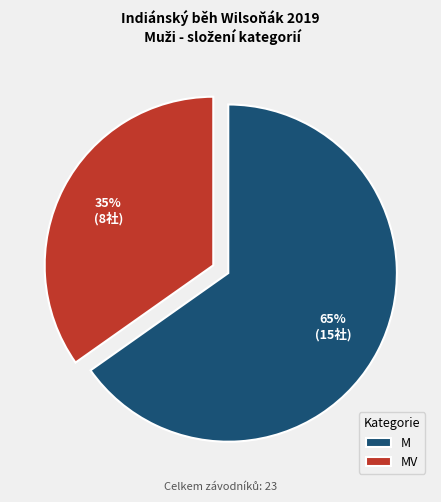

Rank the categories by value from highest to lowest.

M, MV